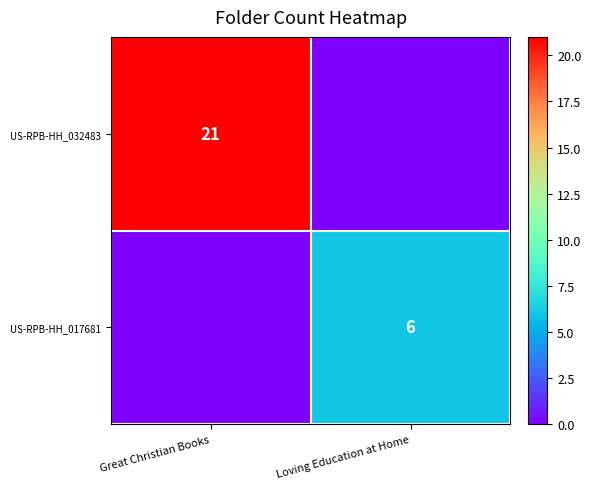

Is it true that US-RPB-HH_032483 equals 21 at Great Christian Books?

True